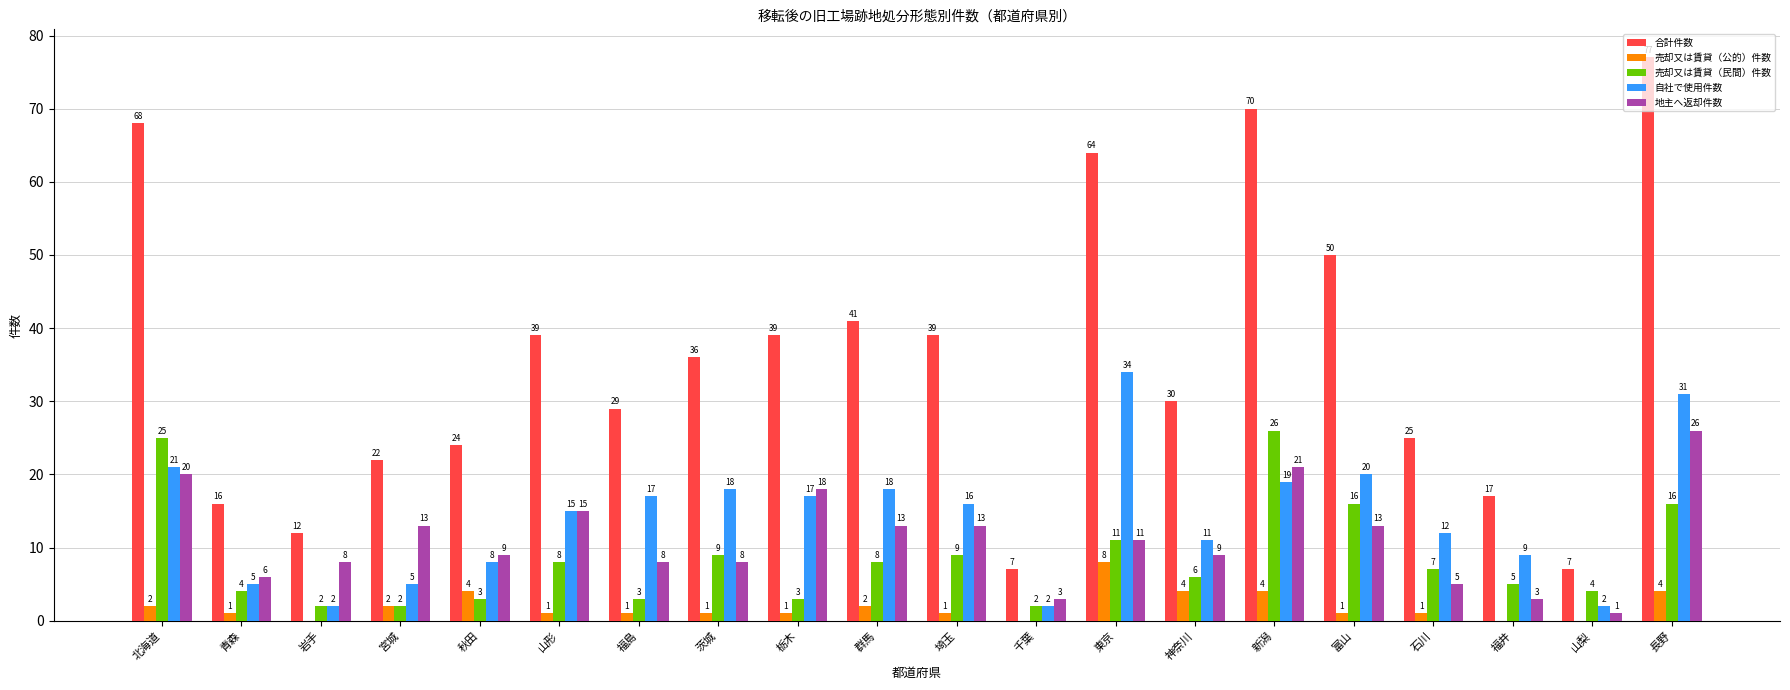

What is the sum of all 売却又は賃貸（民間）件数 values?

169